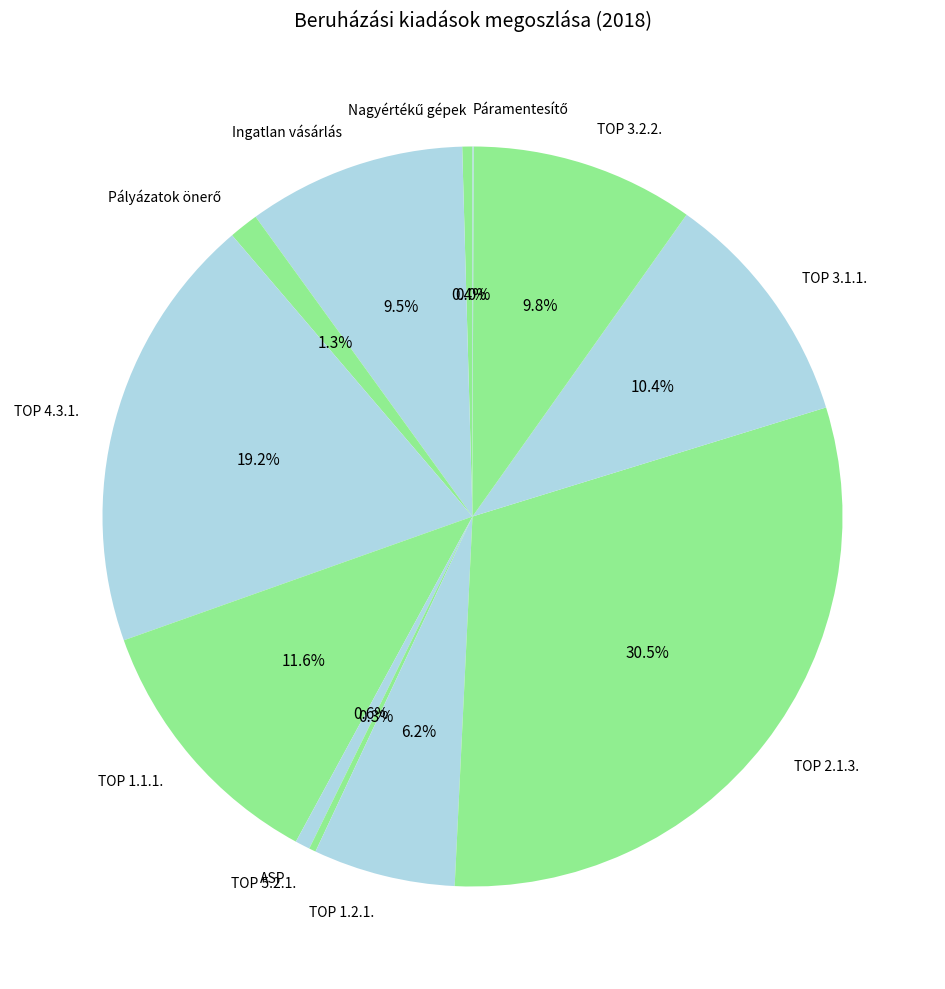

Does any single category account for the majority?

No